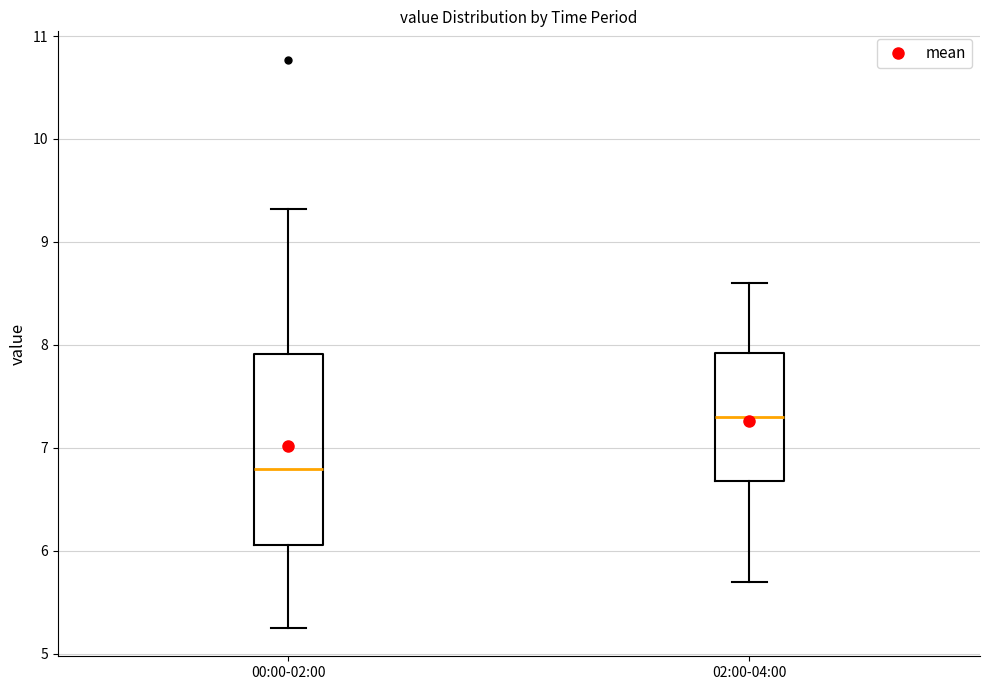

Where is the upper edge of the box for 00:00-02:00 on the y-axis? The values are not printed on the chart, so give them approximately, as read against the axis.

7.9